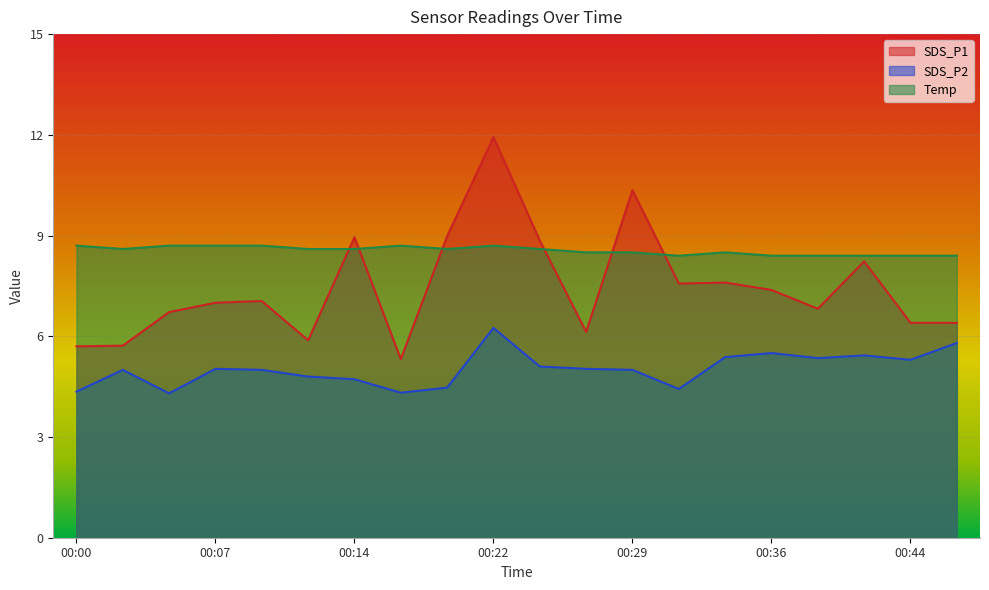

True or false: Temp and SDS_P2 cross at least once.

False